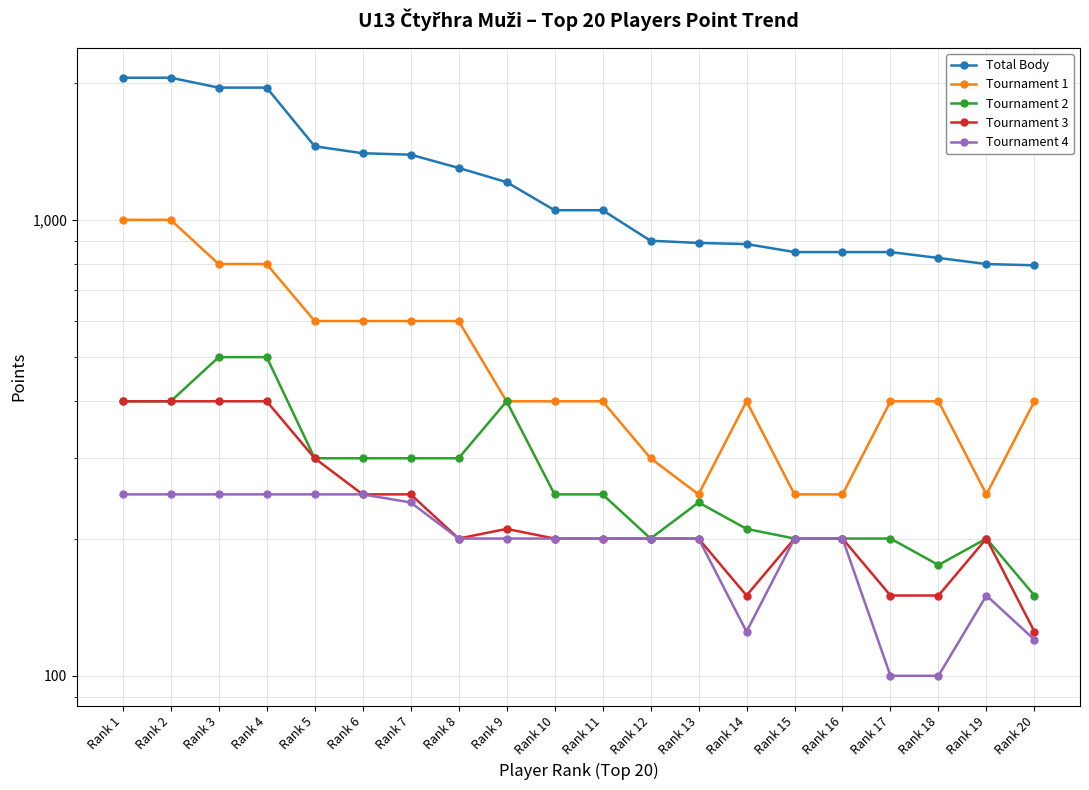

True or false: Tournament 3 and Total Body intersect in this chart.

False